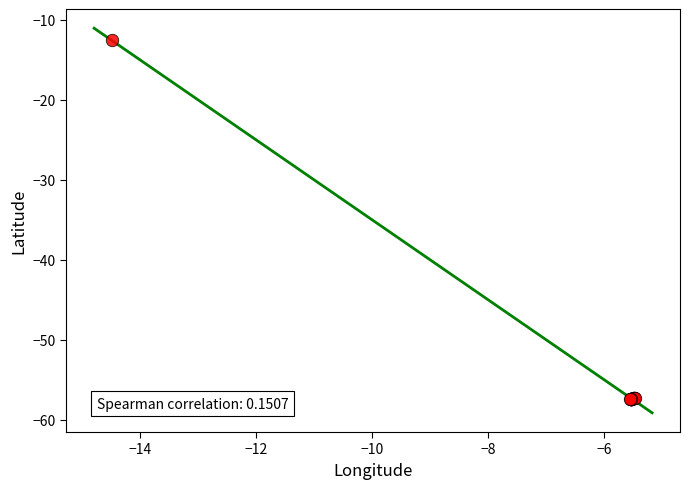

What Y value in the scatter plot is closest to -34?

-12.6